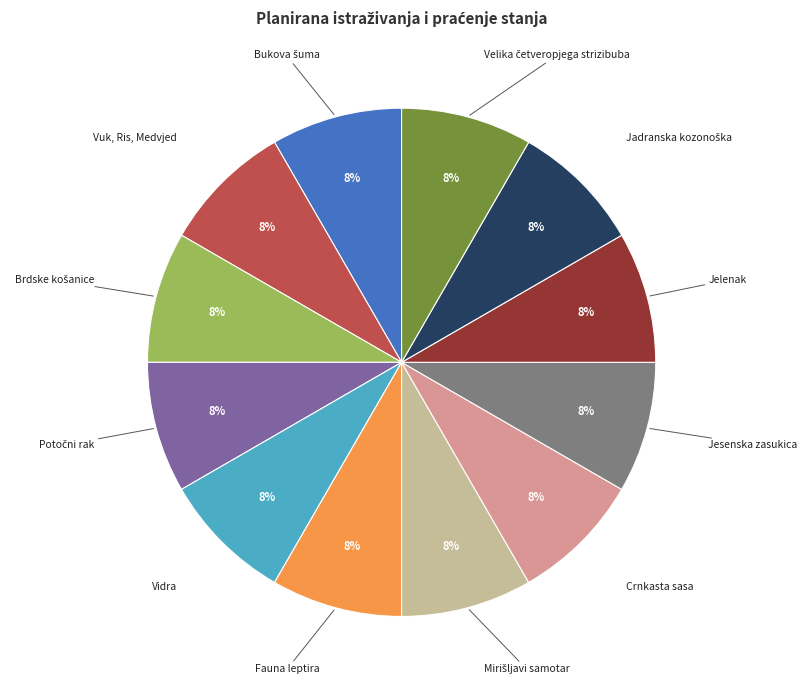

To the nearest percent, what percentage of the pie is Vidra?

8%